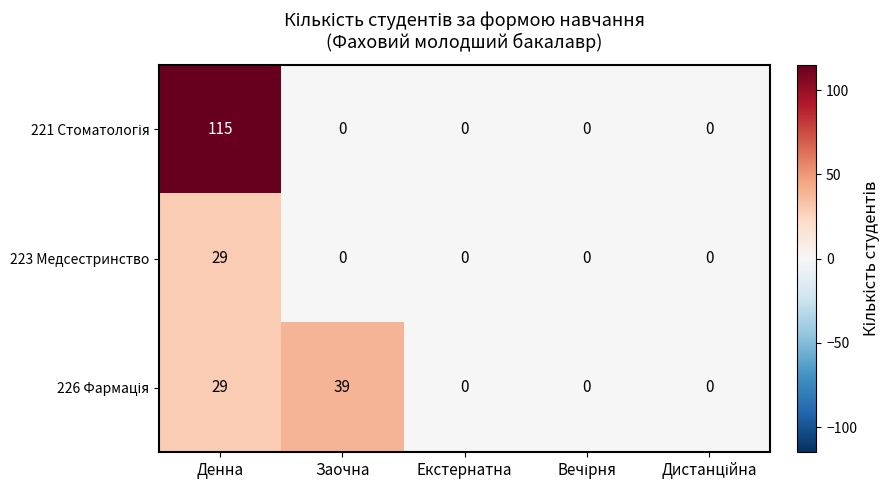

What is the difference between the highest and lowest values at Заочна?

39